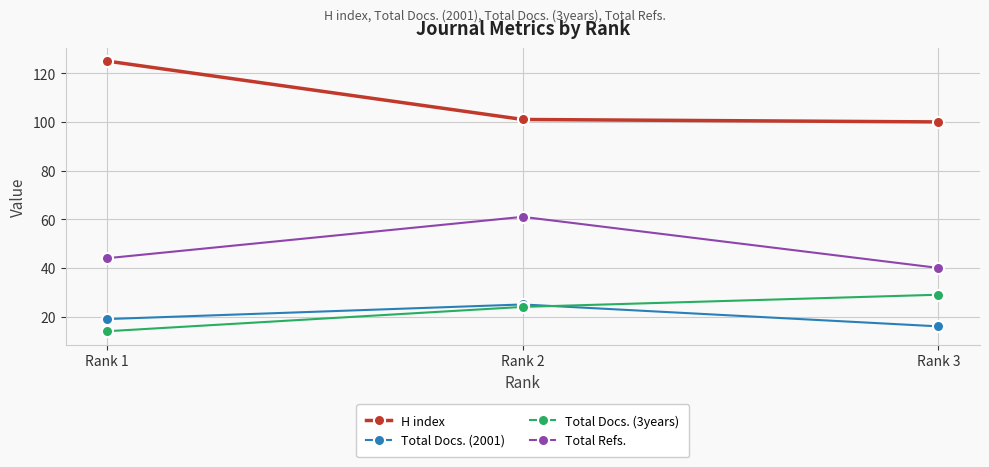

True or false: H index has a value of 101 at Rank 2.

True